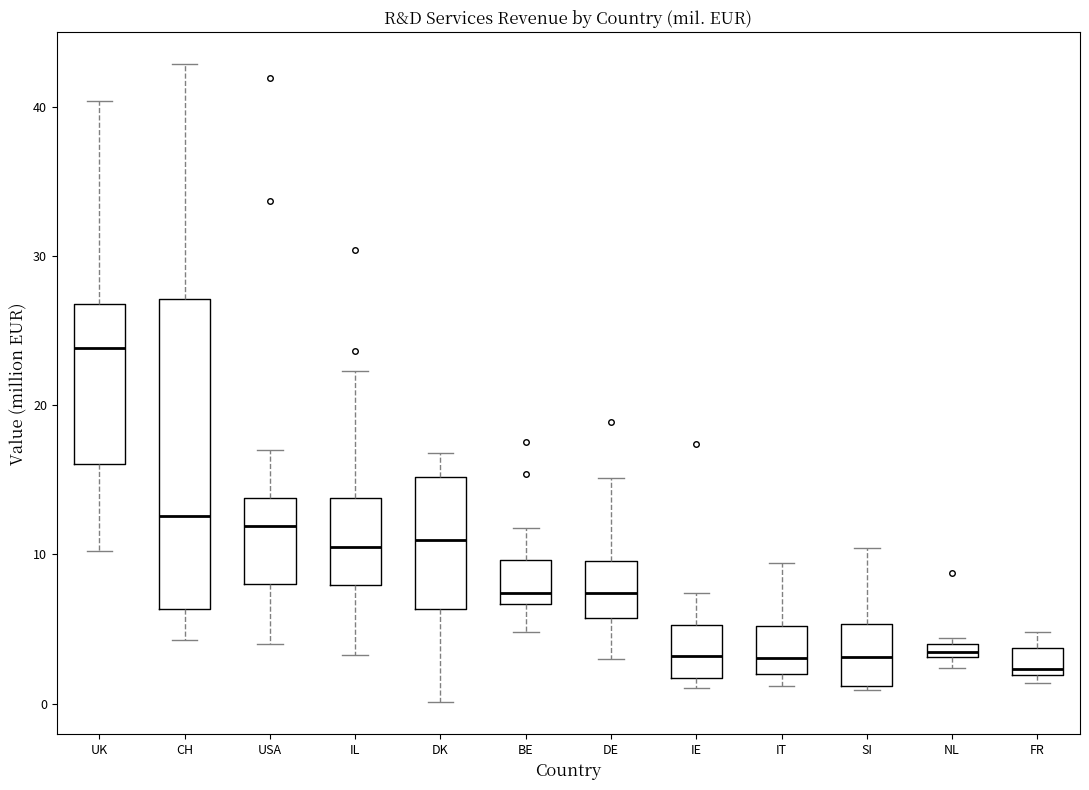

Where does the lower whisker of the box for BE end on the y-axis? The values are not printed on the chart, so give them approximately, as read against the axis.

5